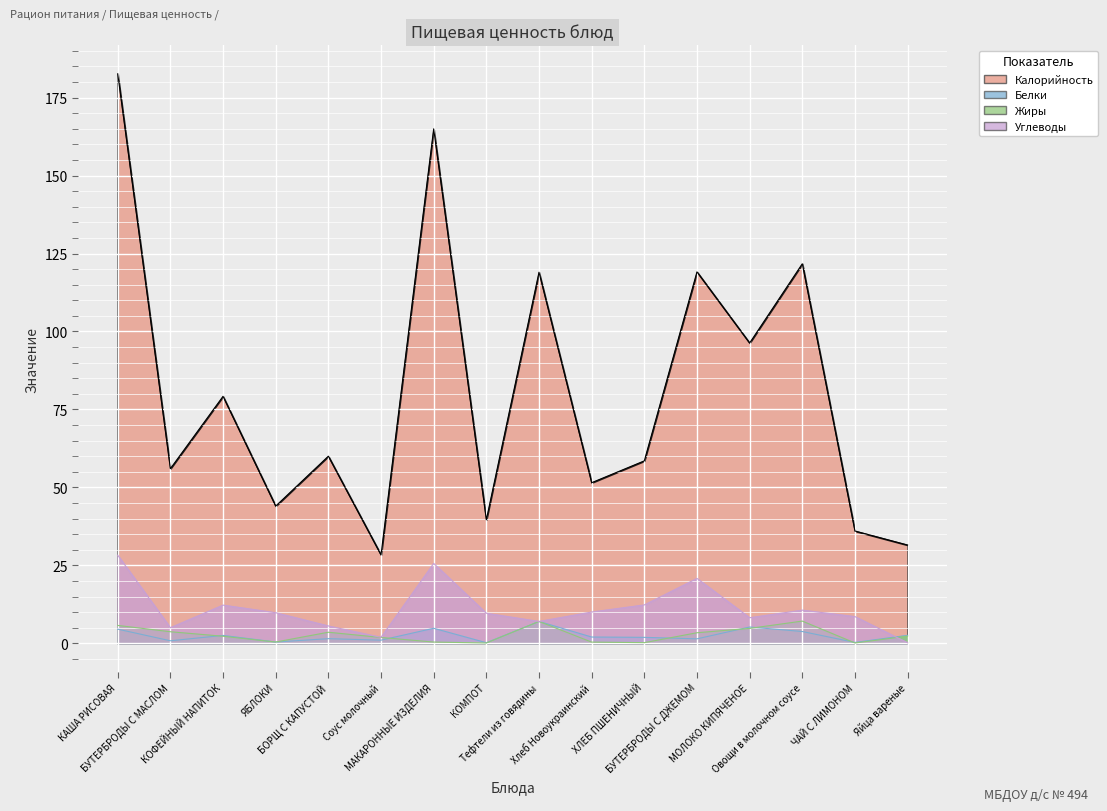

What is the sum of the Жиры values at МАКАРОННЫЕ ИЗДЕЛИЯ and БОРЩ С КАПУСТОЙ?

3.9